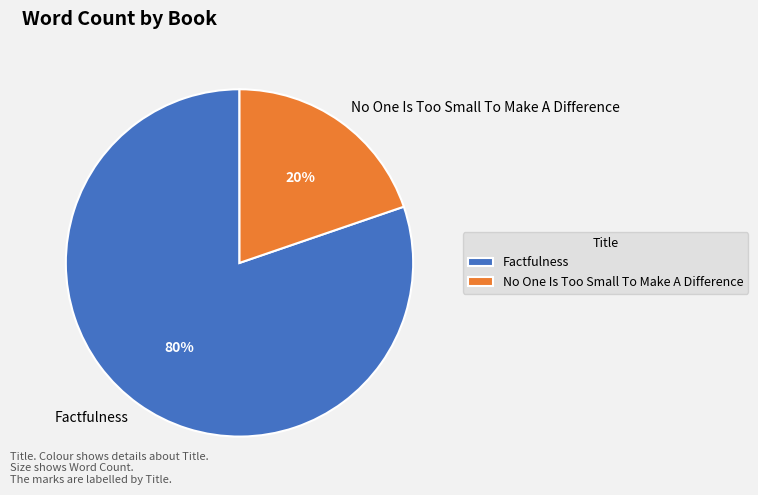

Count the number of slices in the pie.

2